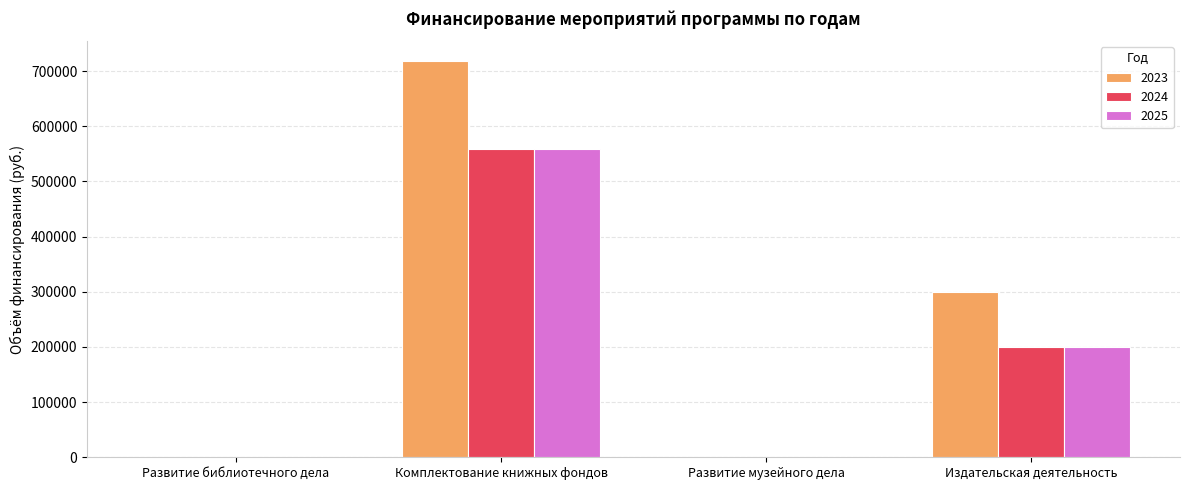

Between Развитие библиотечного дела and Издательская деятельность, which series saw the biggest shift?

2023